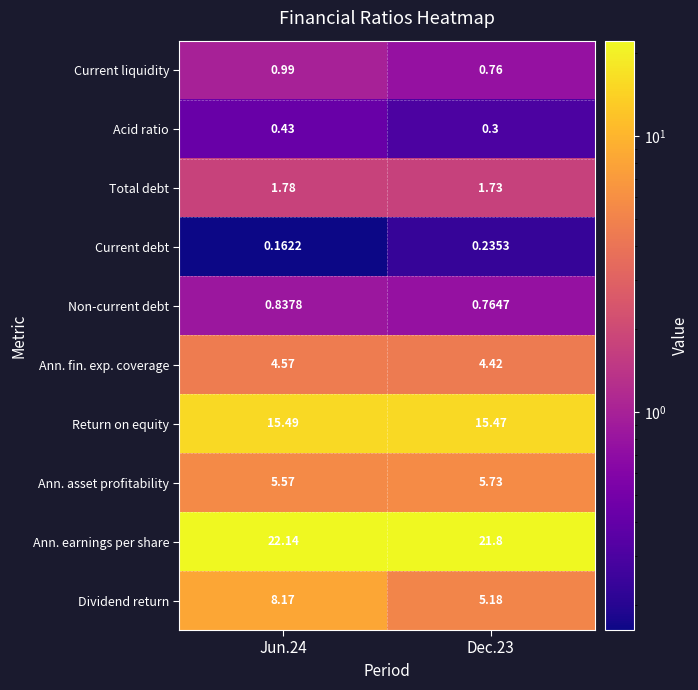

Which series has the largest total across all categories?

Ann. earnings per share